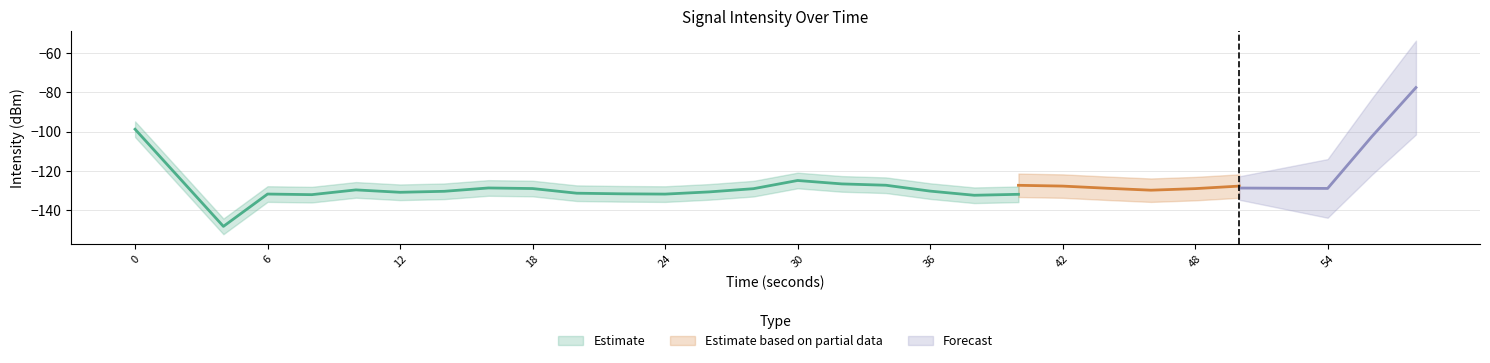

Is the value of Forecast at 54 greater than the value of Estimate at 56?

Yes